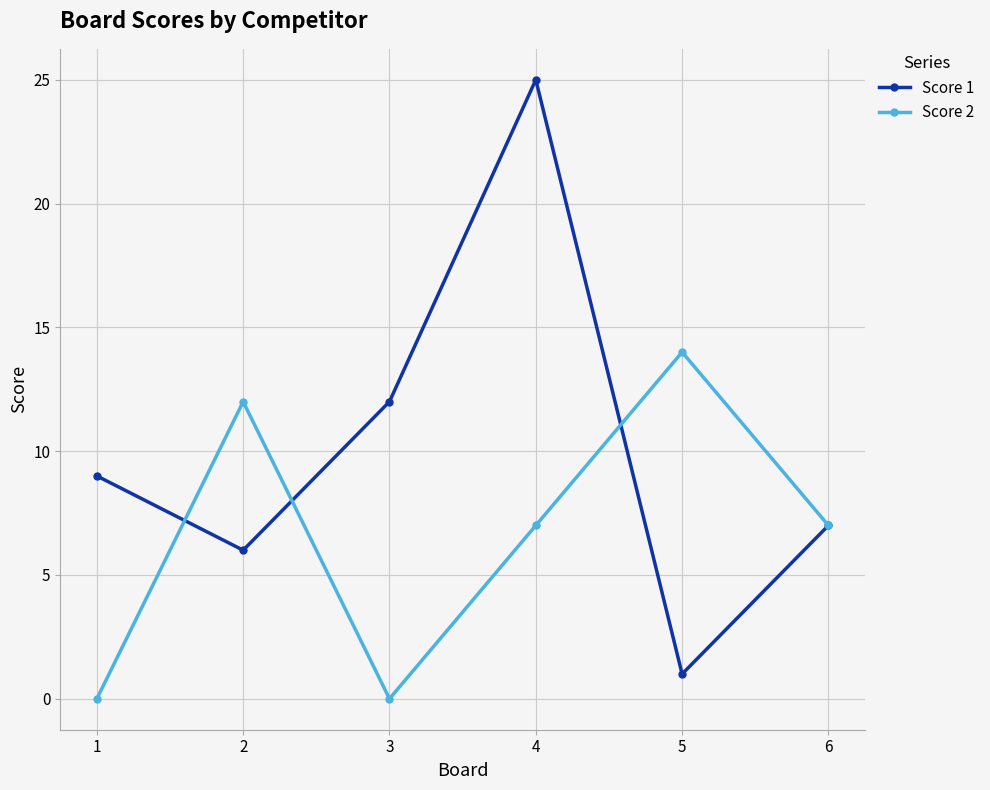

At how many categories does at least one series exceed 23?

1